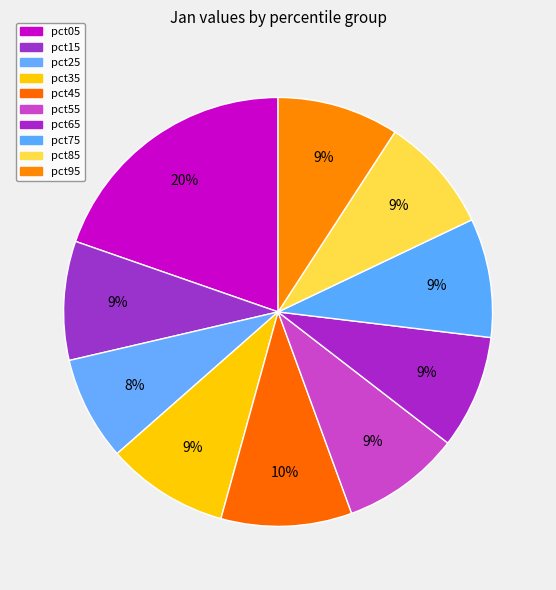

How many segments does this pie chart have?

10